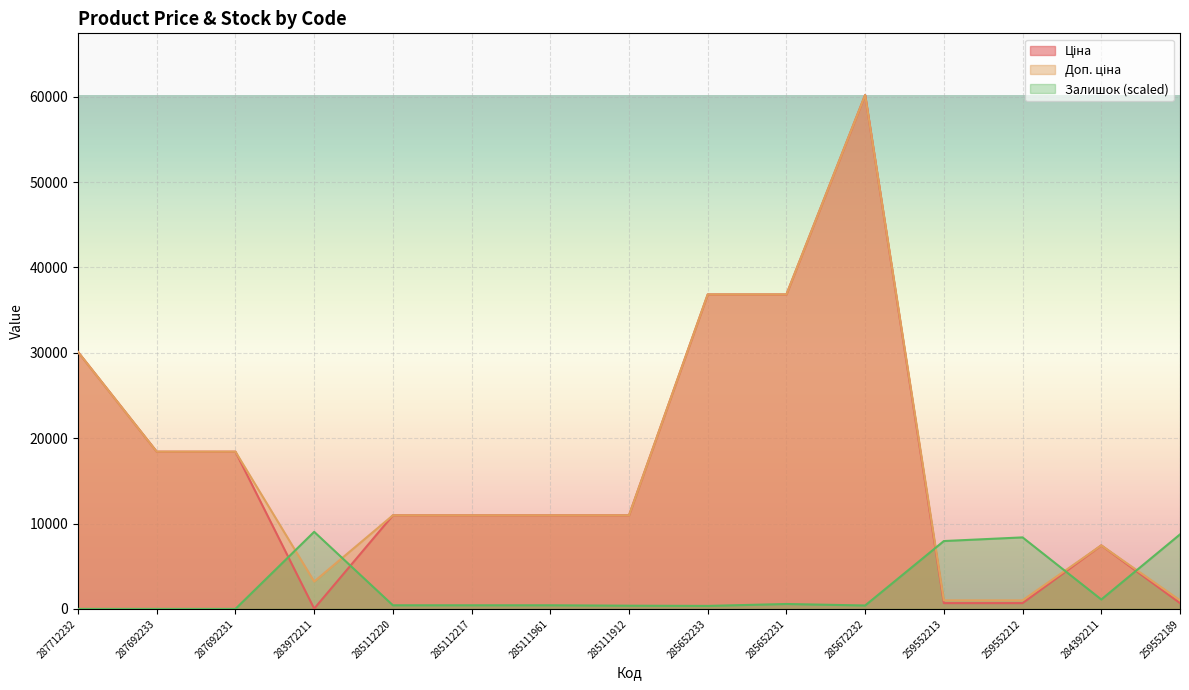

At which label does Ціна reach its peak?

285672232